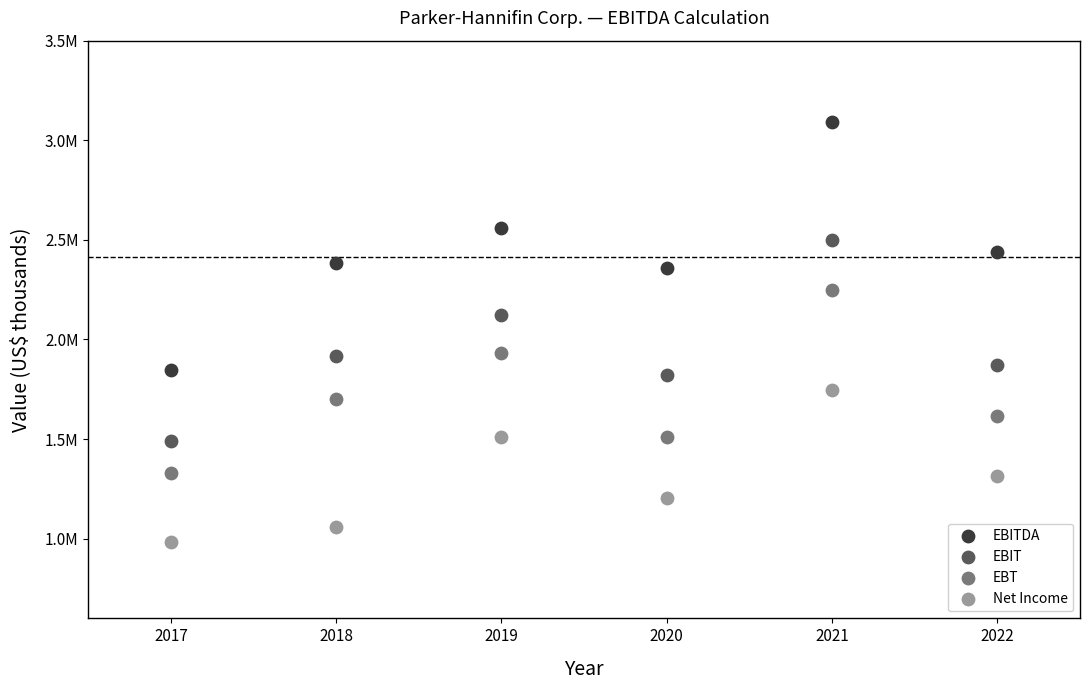

What are all the series names shown in the legend?

EBITDA, EBIT, EBT, Net Income